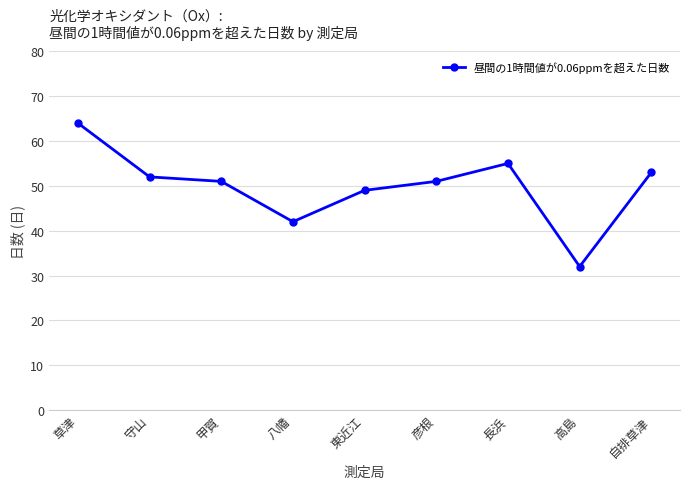

What is the sum of the values at 高島 and 甲賀?

83